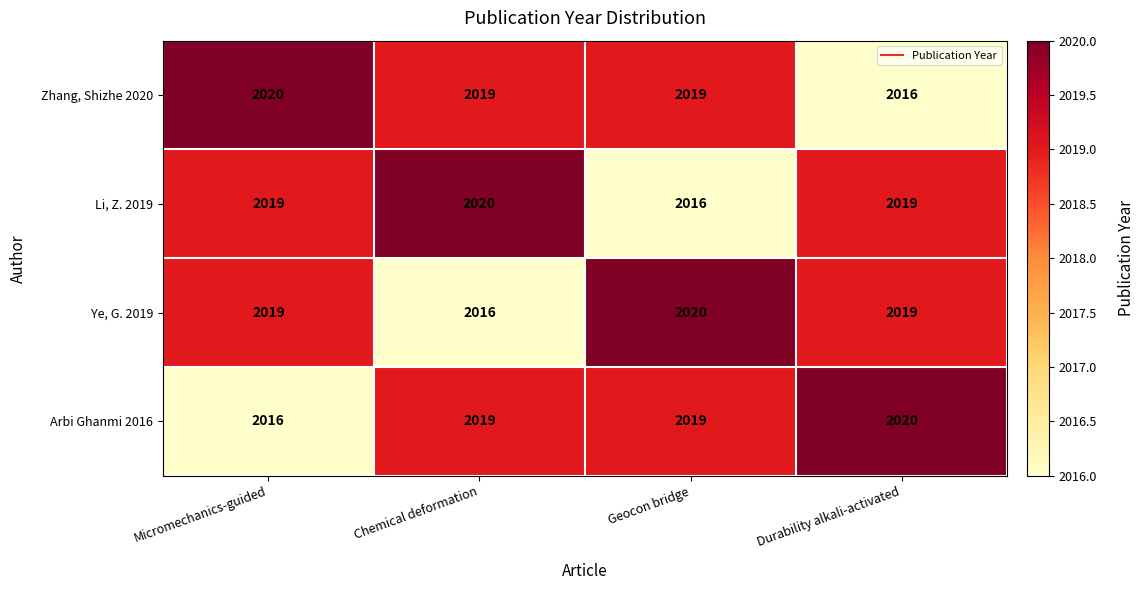

What is the difference between the highest and lowest values at Durability alkali-activated?

4